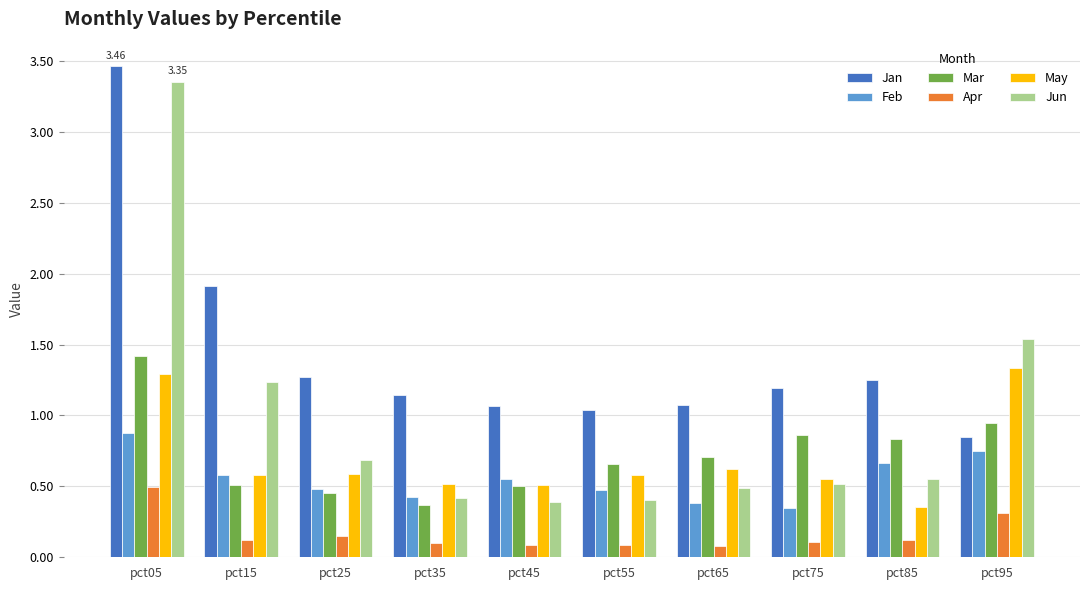

What is the total value across all series at pct15?

4.9